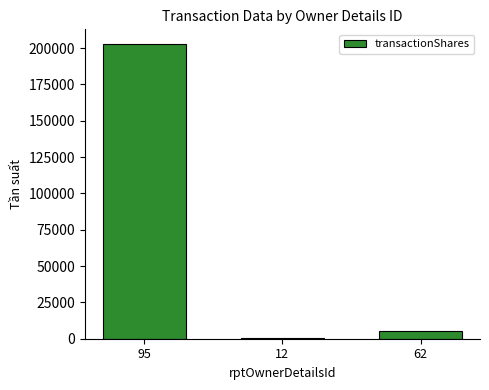

At which label is the value closest to 101579?

62